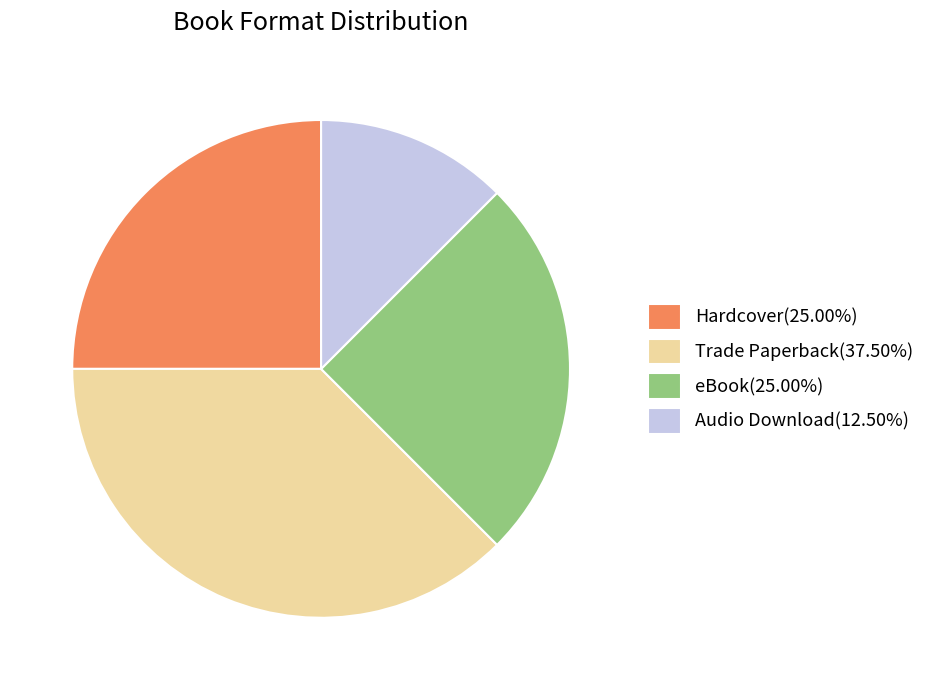

Combined, do Audio Download(12.50%) and Hardcover(25.00%) account for over 50%?

No